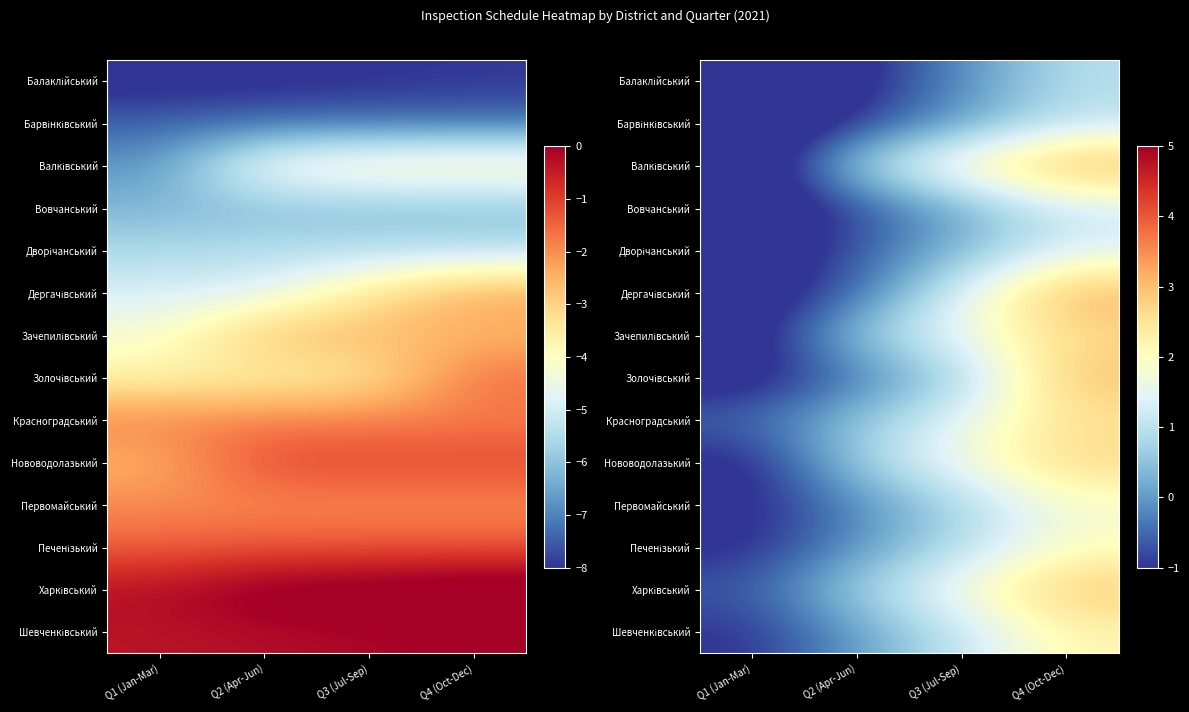

At which label is Шевченківський closest to 0?

Q2 (Apr-Jun)